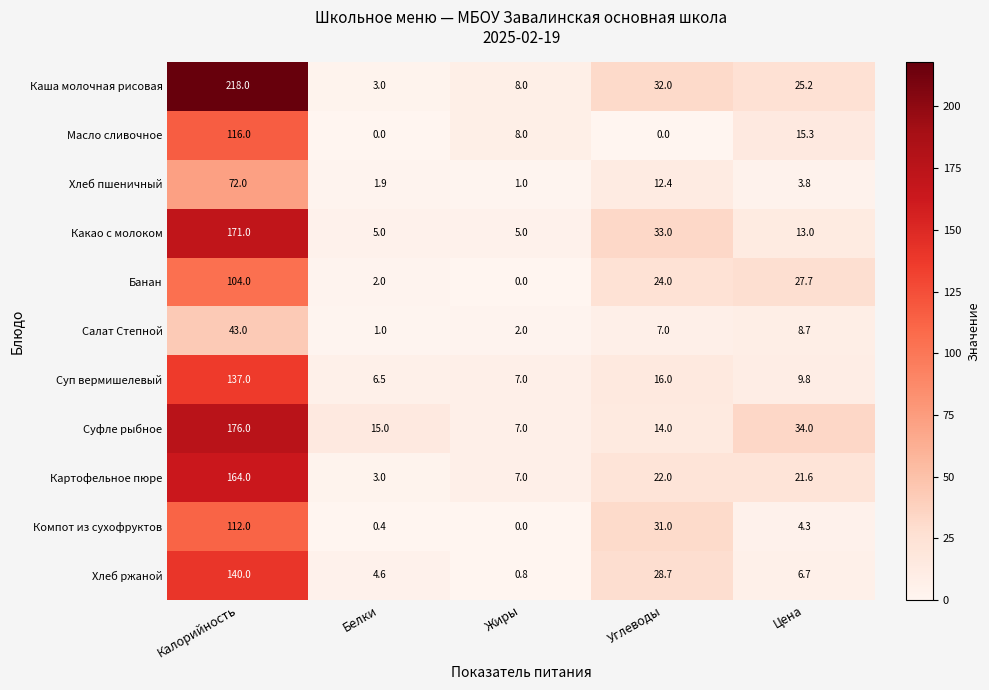

Which series has the widest spread of values?

Каша молочная рисовая